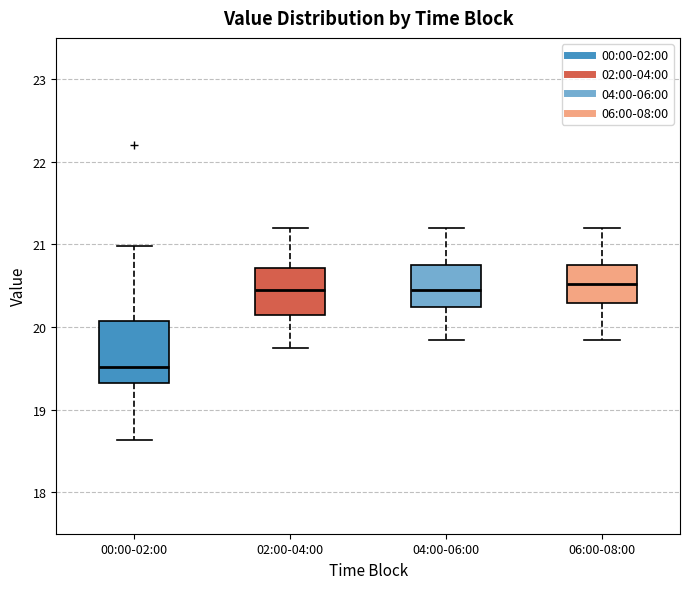

Where does the median line of the box for 06:00-08:00 sit on the y-axis? The values are not printed on the chart, so give them approximately, as read against the axis.

20.5